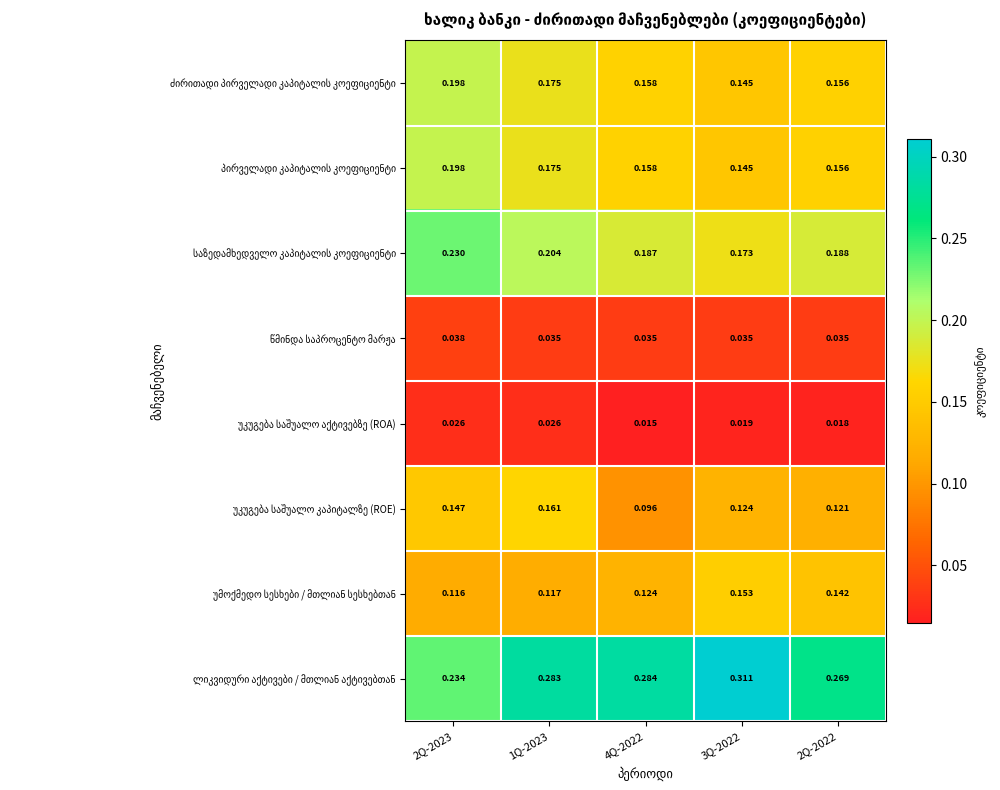

Which series changed the most between 2Q-2023 and 4Q-2022?

უკუგება საშუალო კაპიტალზე (ROE)